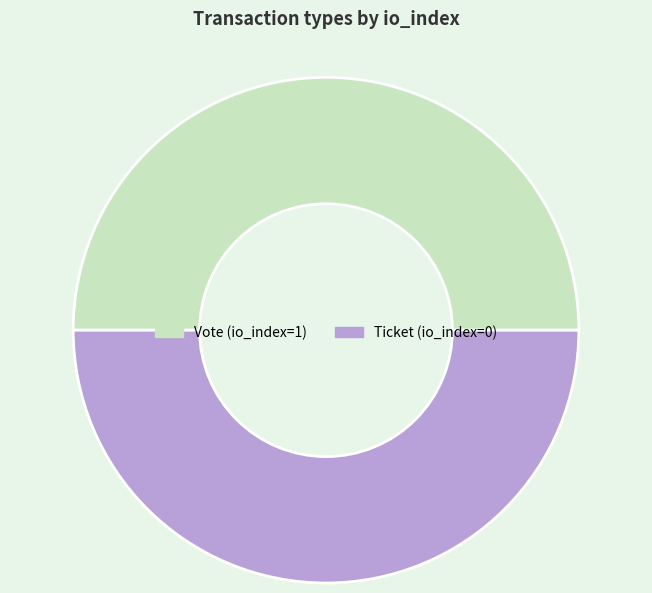

Count the number of slices in the pie.

2